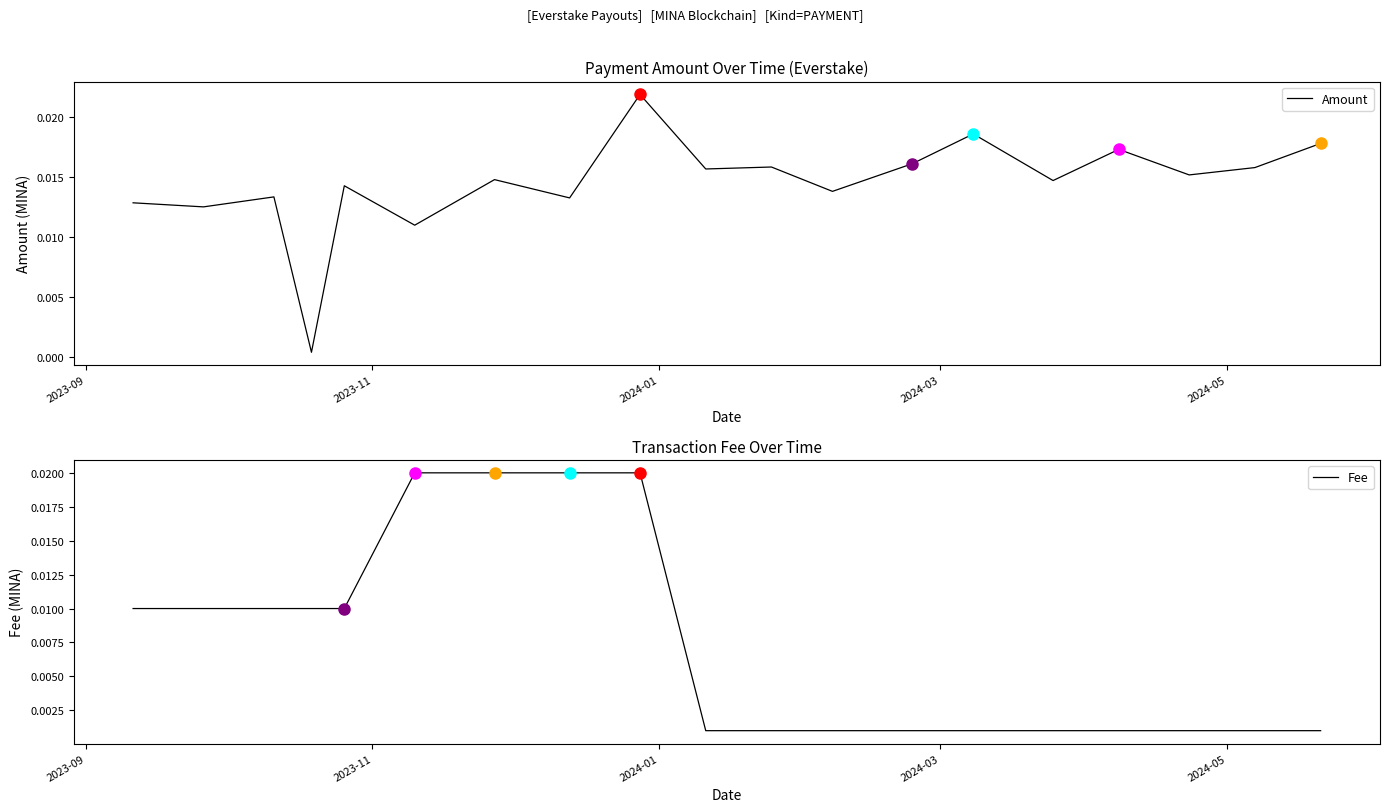

Rank the series by their average value, from lowest to highest.

Fee, Amount